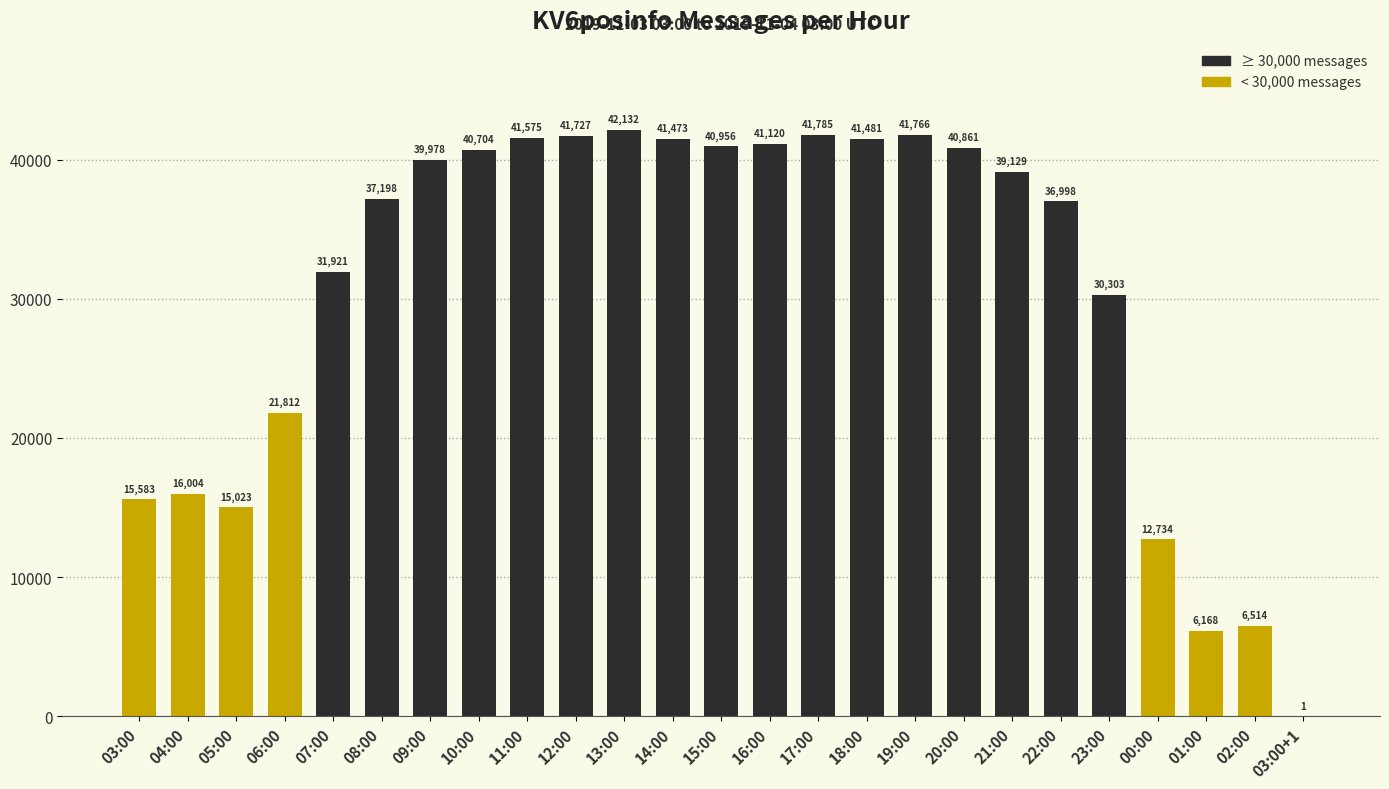

What is the sum of all values?

764946